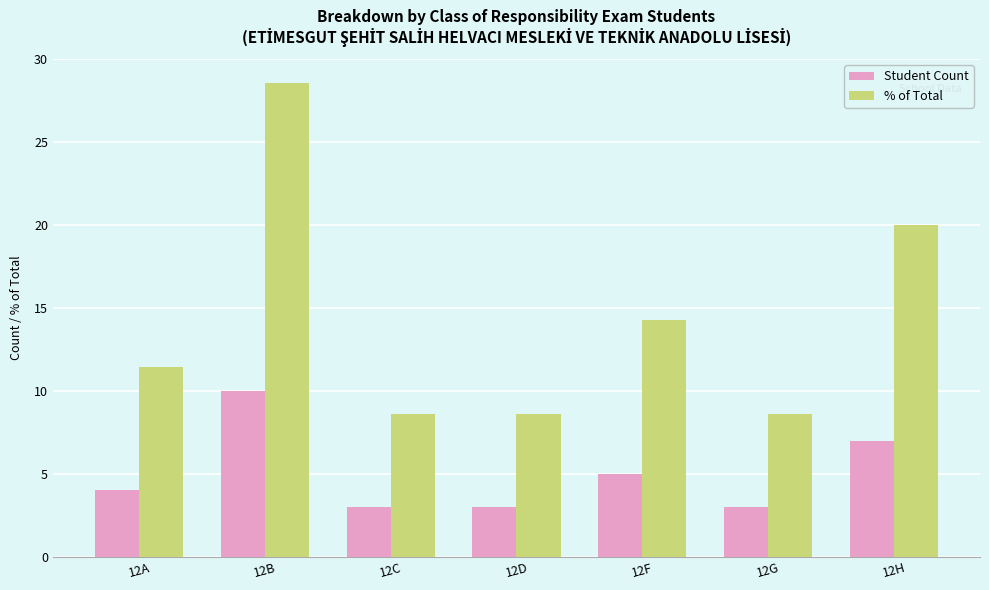

Which series changed the most between 12A and 12C?

% of Total